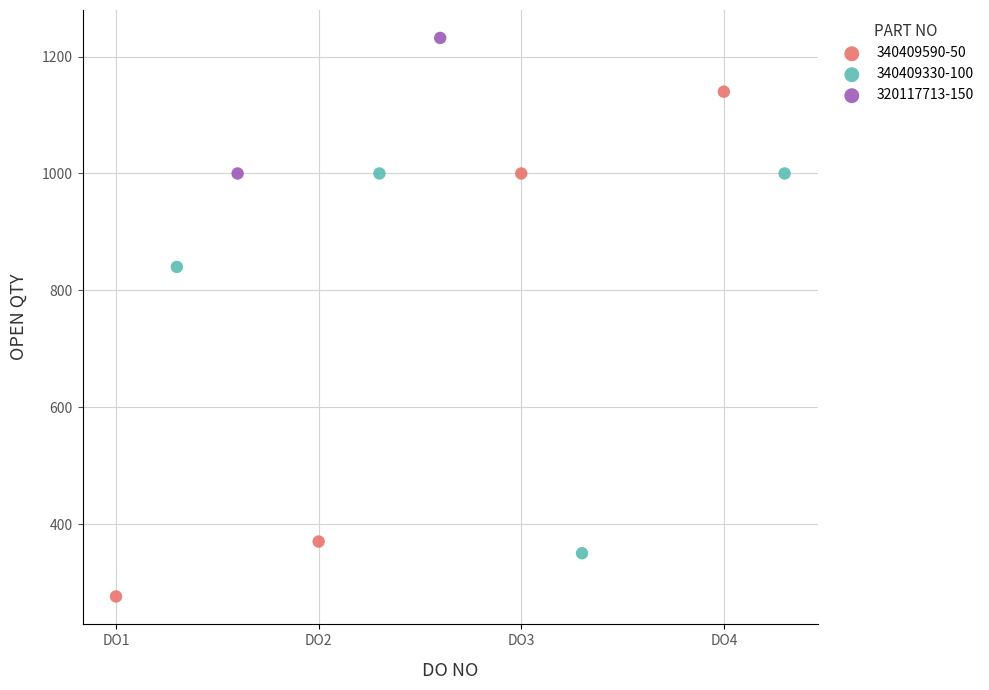

What are all the series names shown in the legend?

340409590-50, 340409330-100, 320117713-150